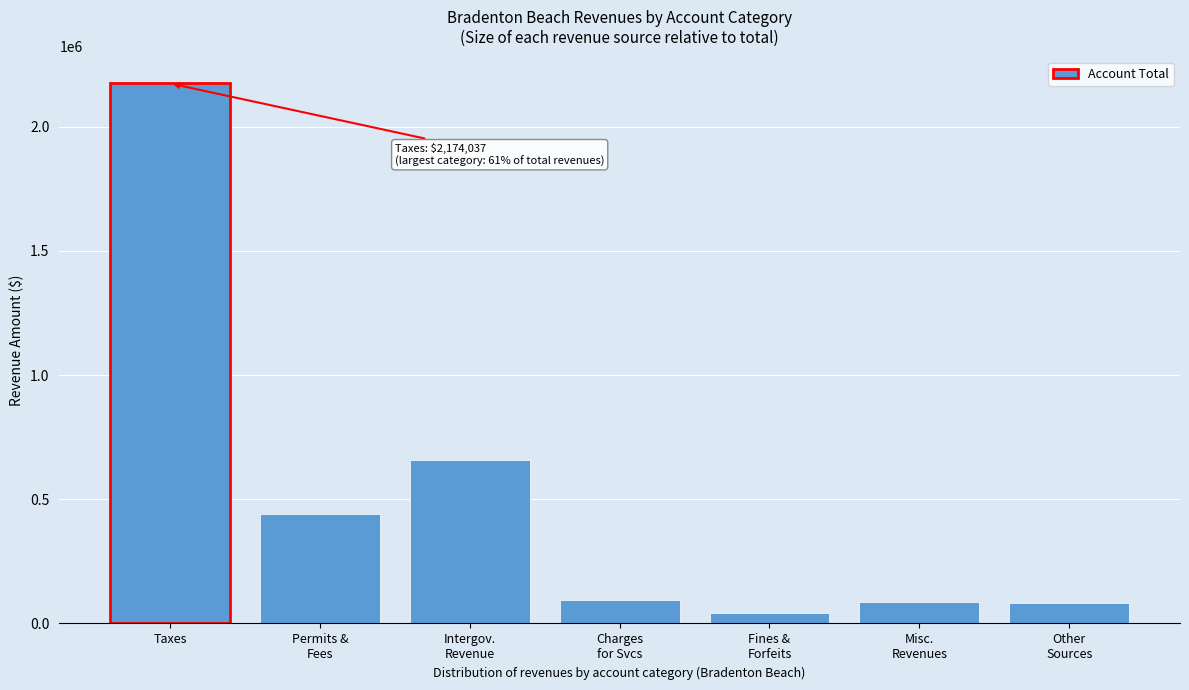

The value at Taxes is 3096132. True or false?

False